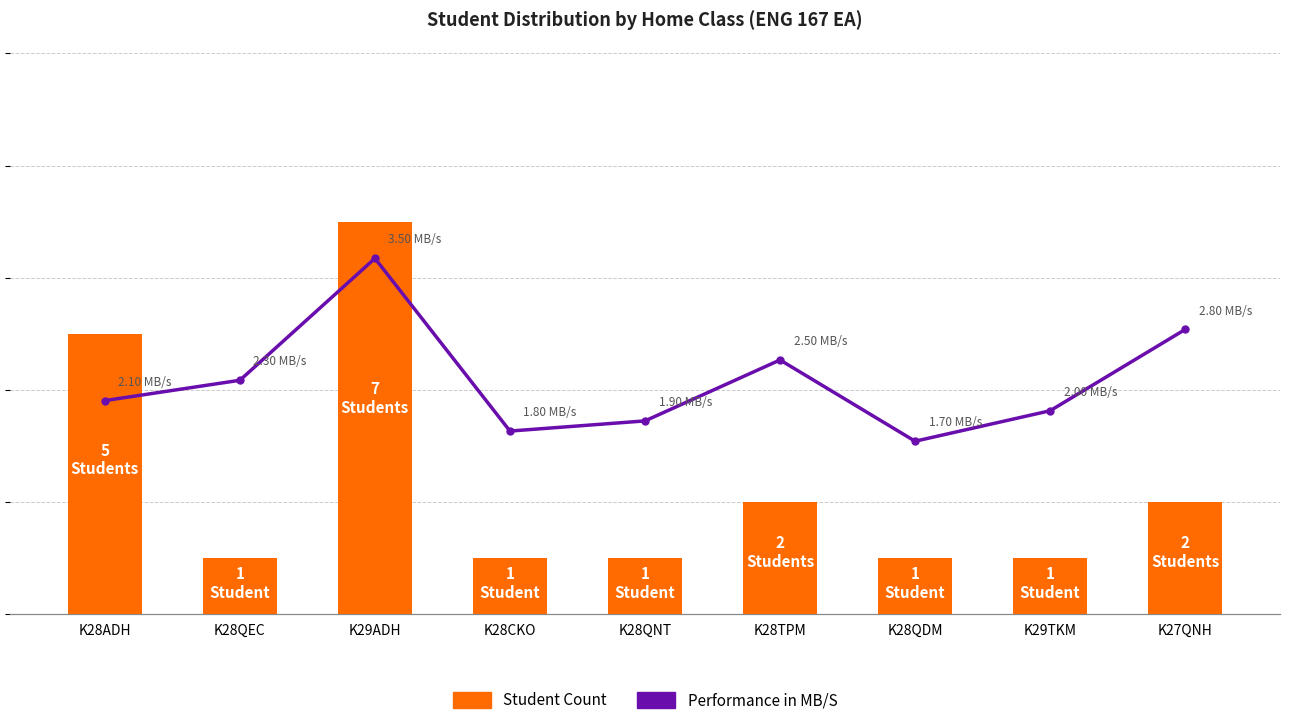

Reading right to left, what are all the values shown in this chart?

Student Count: K27QNH=2.0	K29TKM=1.0	K28QDM=1.0	K28TPM=2.0	K28QNT=1.0	K28CKO=1.0	K29ADH=7.0	K28QEC=1.0	K28ADH=5.0
Performance in MB/S: K27QNH=2.8	K29TKM=2.0	K28QDM=1.7	K28TPM=2.5	K28QNT=1.9	K28CKO=1.8	K29ADH=3.5	K28QEC=2.3	K28ADH=2.1